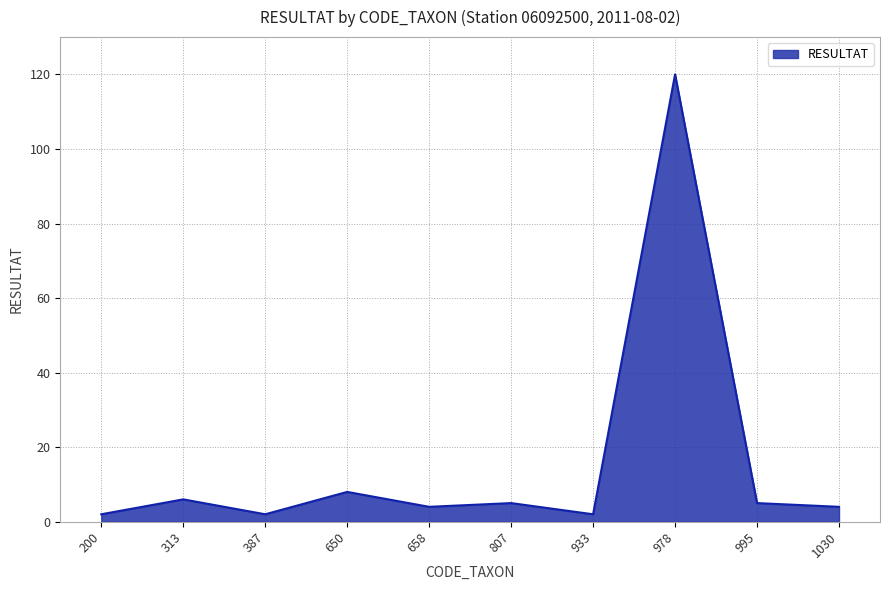

Between 658 and 650, which is larger?

650